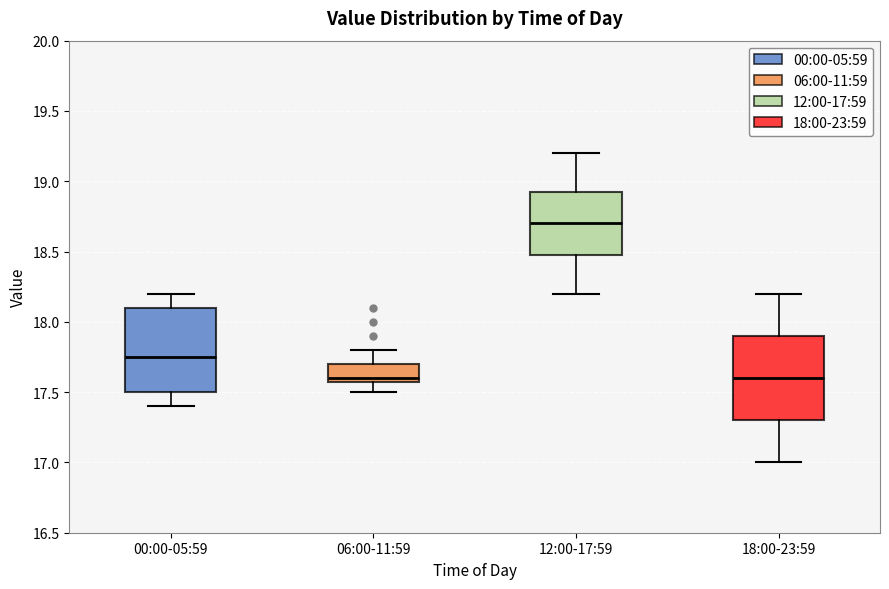

Which box's median line is the highest?

12:00-17:59